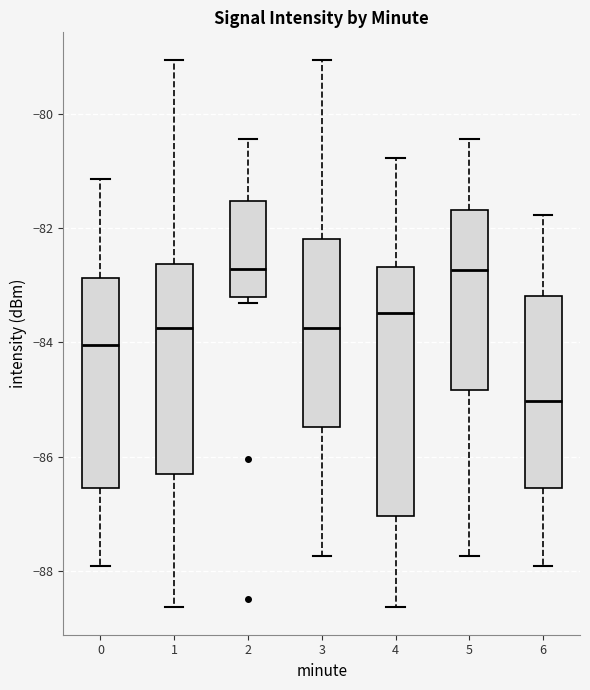

Which box's median line is the lowest?

6